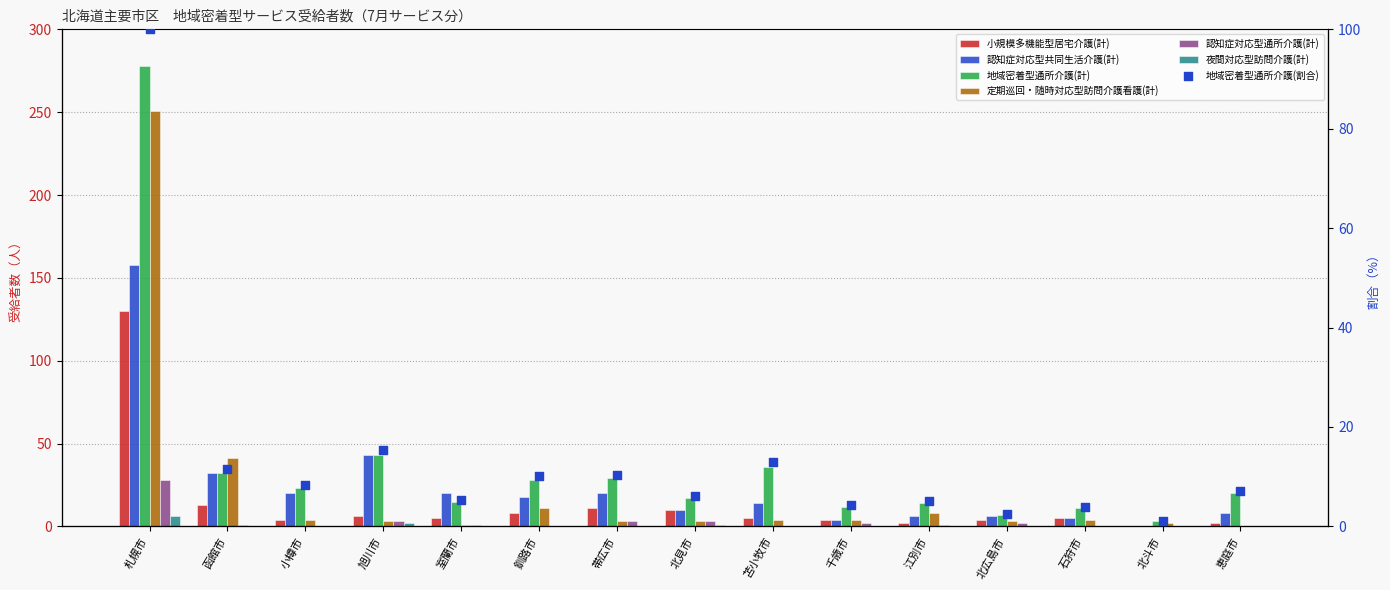

At how many categories does at least one series exceed 169?

1